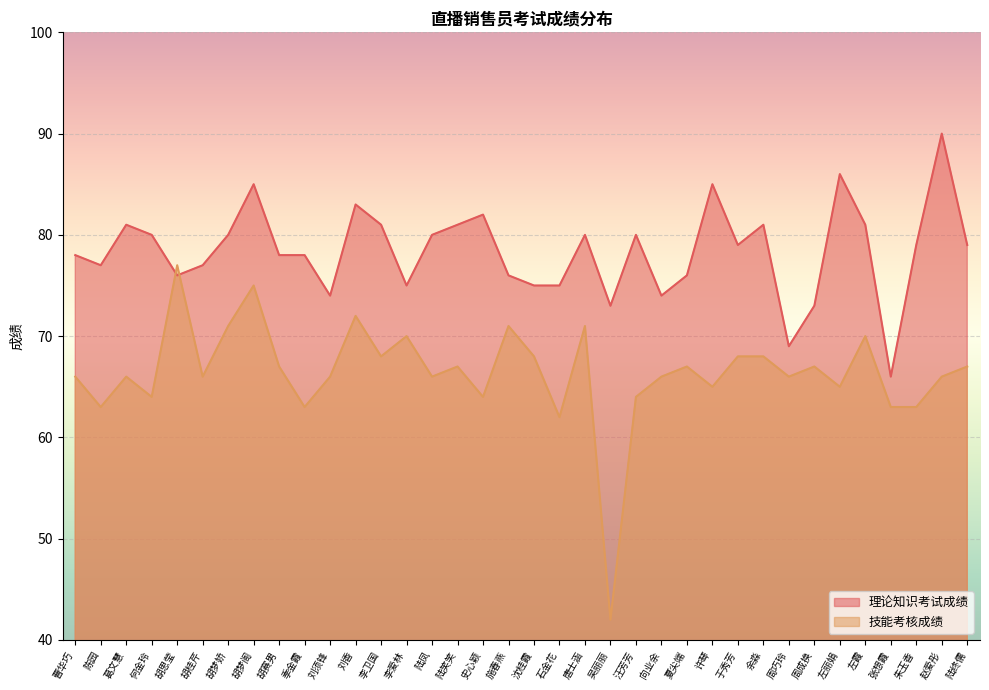

The value of 技能考核成绩 at 朱玉香 is 63. True or false?

True